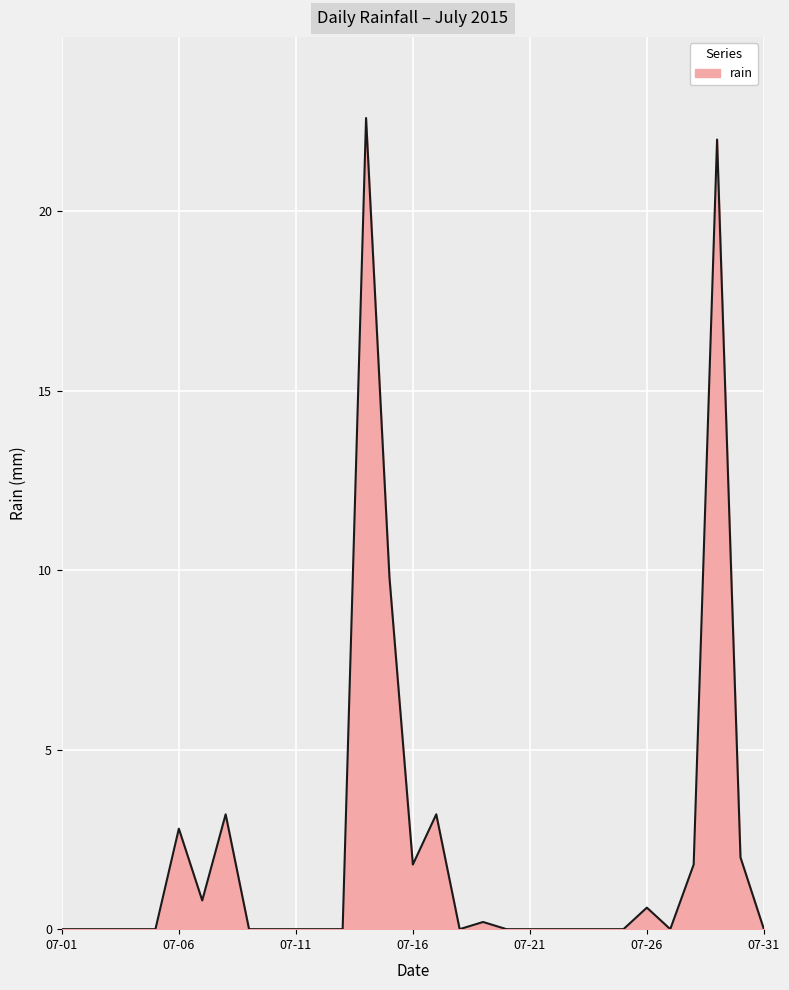

What is the maximum value shown in the chart?

22.6